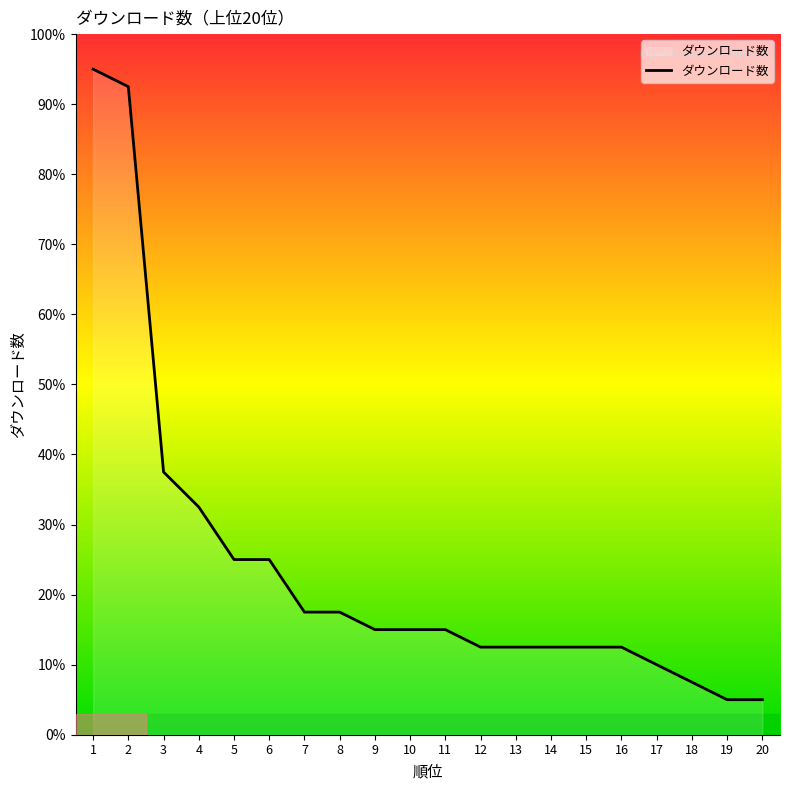

What is the minimum value shown in the chart?

5.0